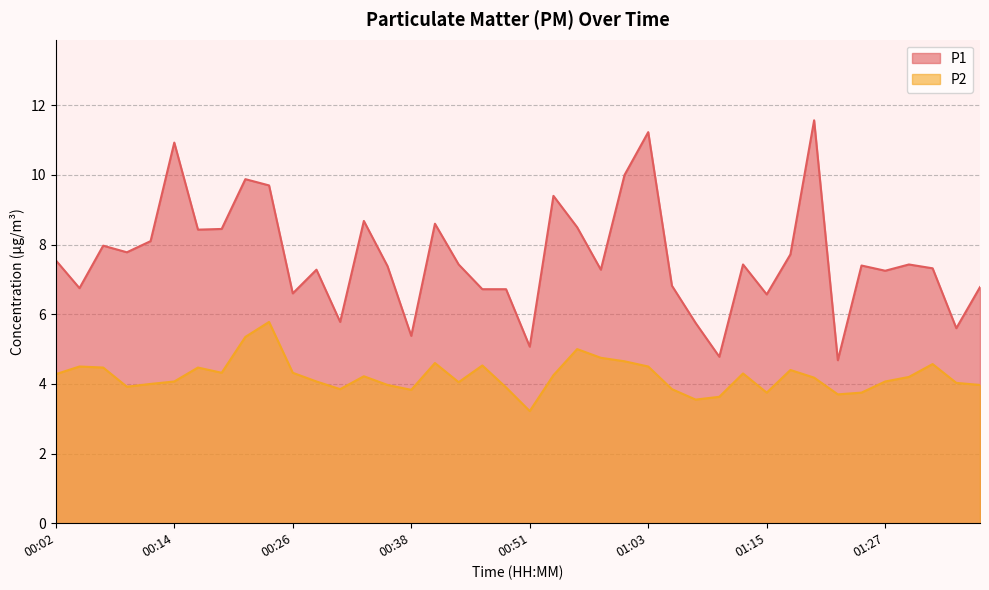

List the series in order of their overall mean, highest first.

P1, P2